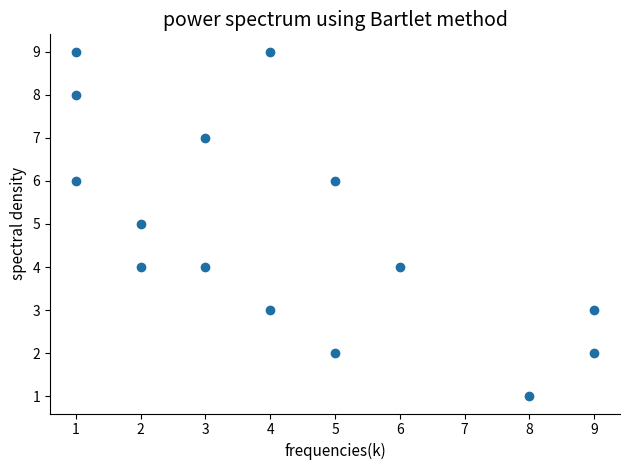

What is the range of X values (max minus min)?

8